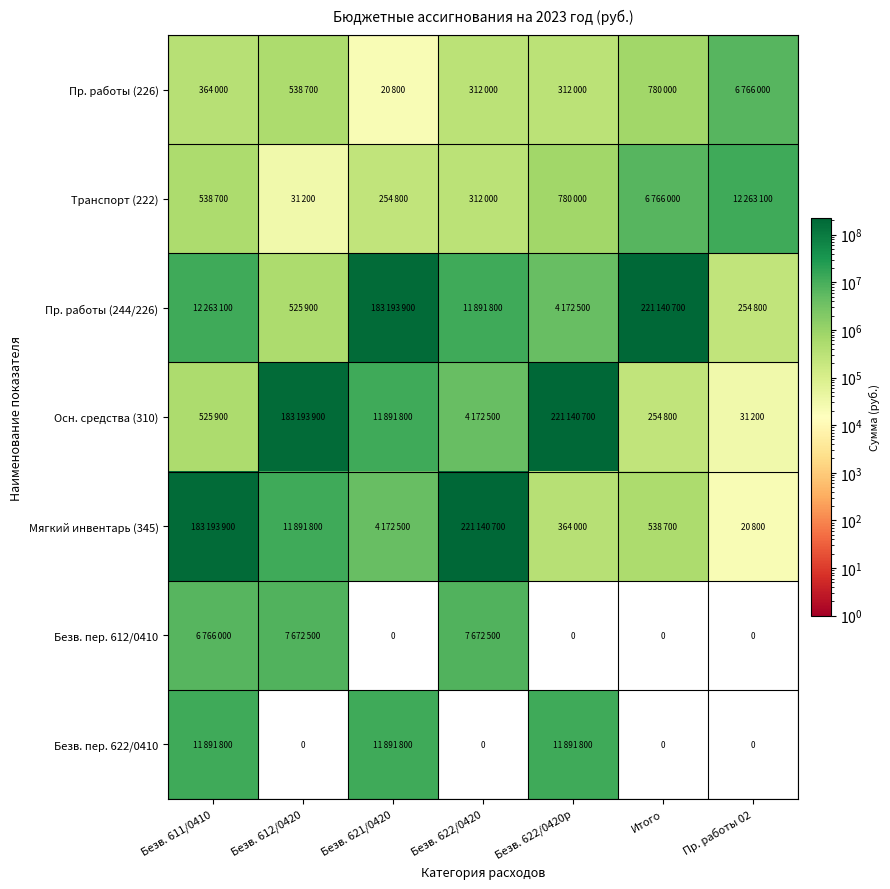

What is the maximum value shown in the chart?

221140700